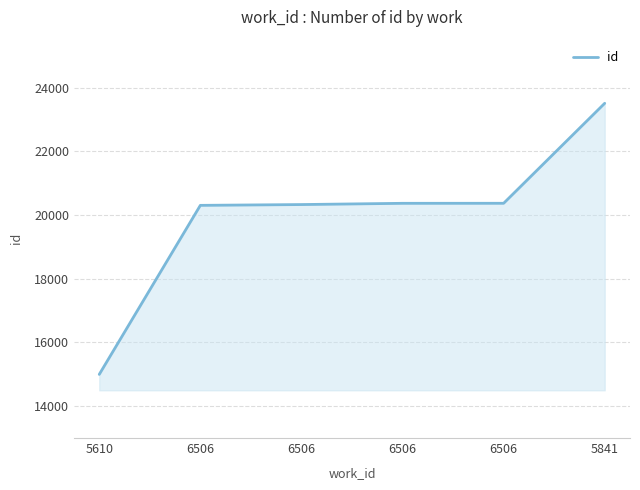

Is it true that the value at 5610 is 14986?

True